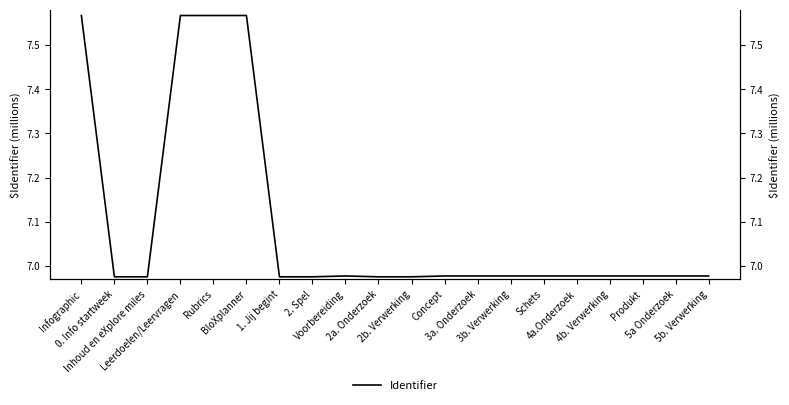

What is the difference between the maximum and second lowest values?

0.6